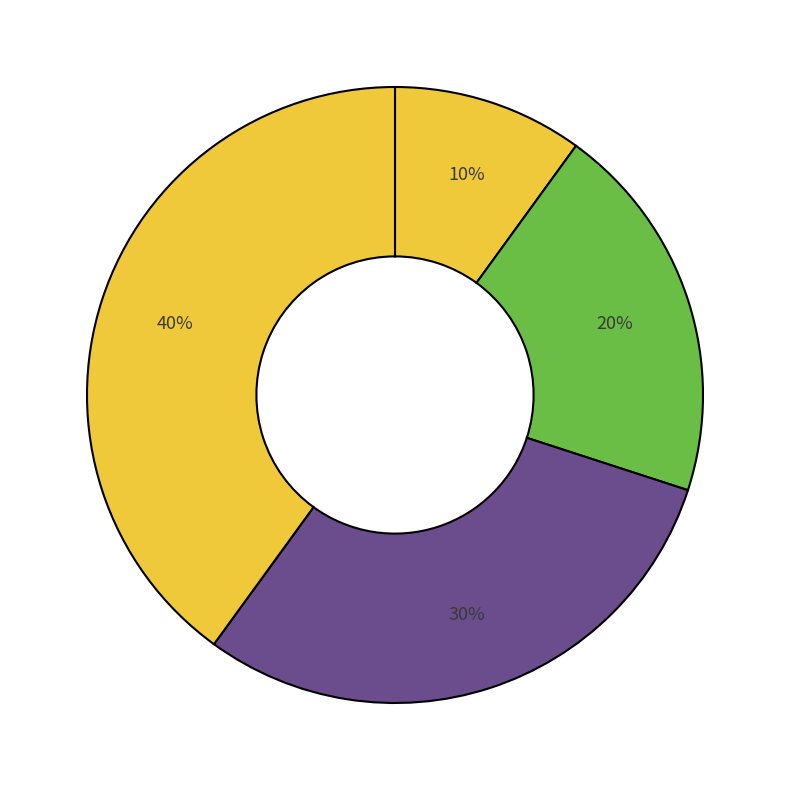

Count the number of slices in the pie.

4